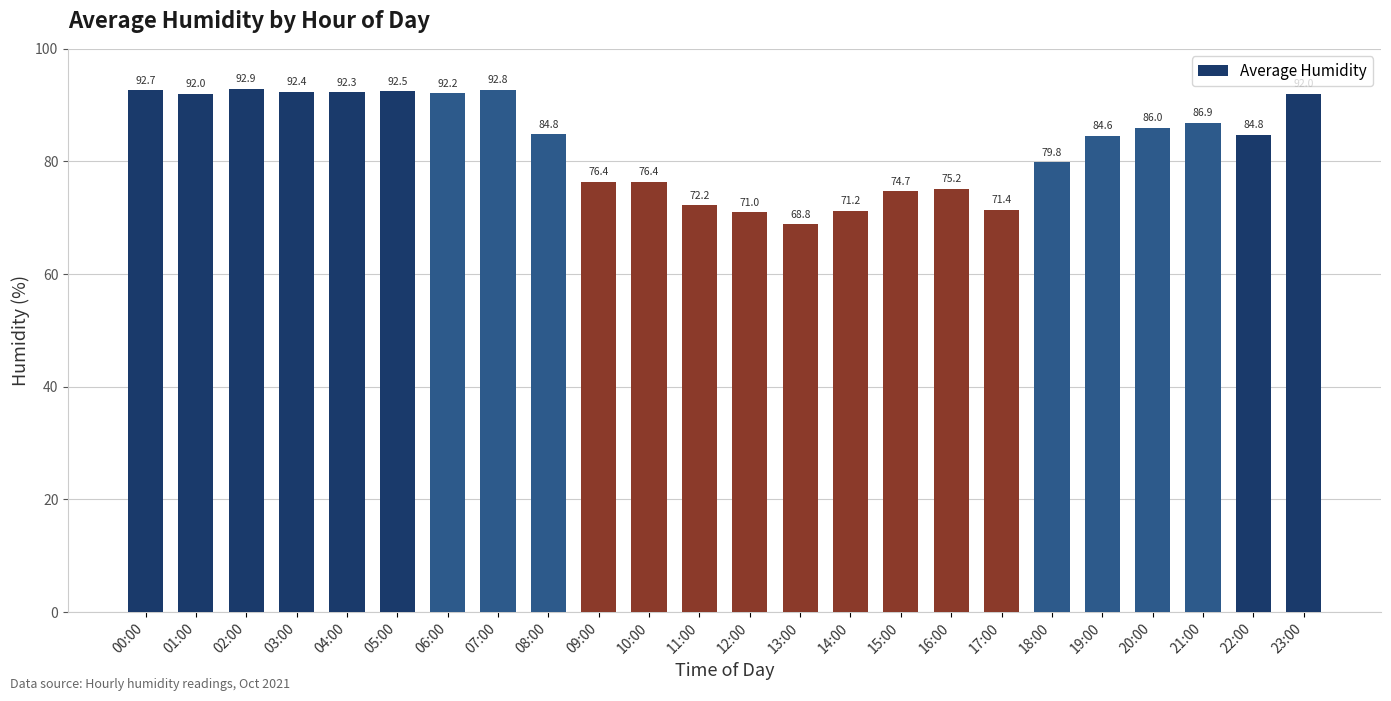

Are the bars horizontal?

No